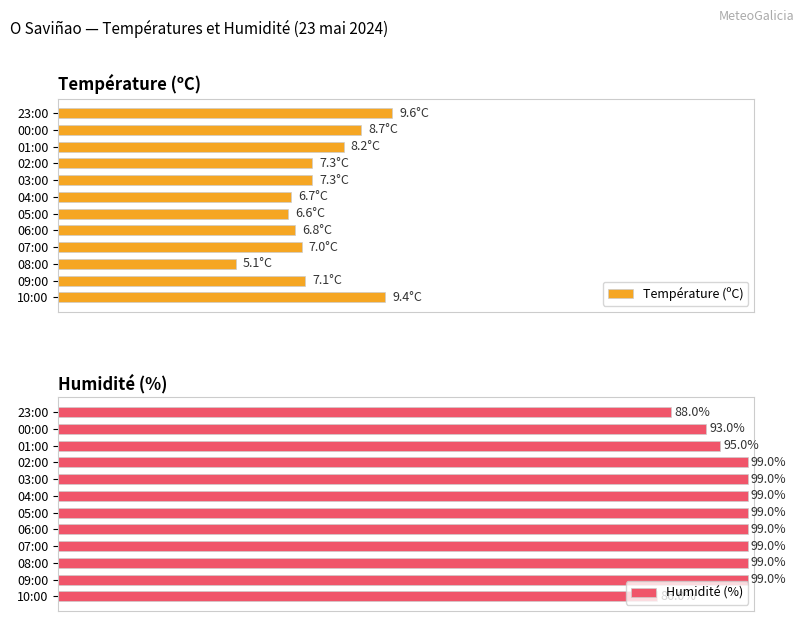

At which label is Humidité (%) closest to 92?

00:00